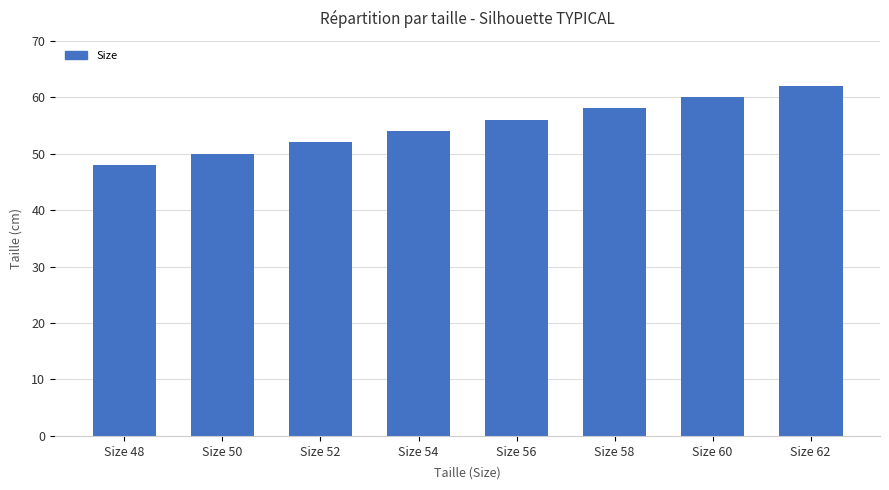

What is the difference between the values at Size 58 and Size 60?

2